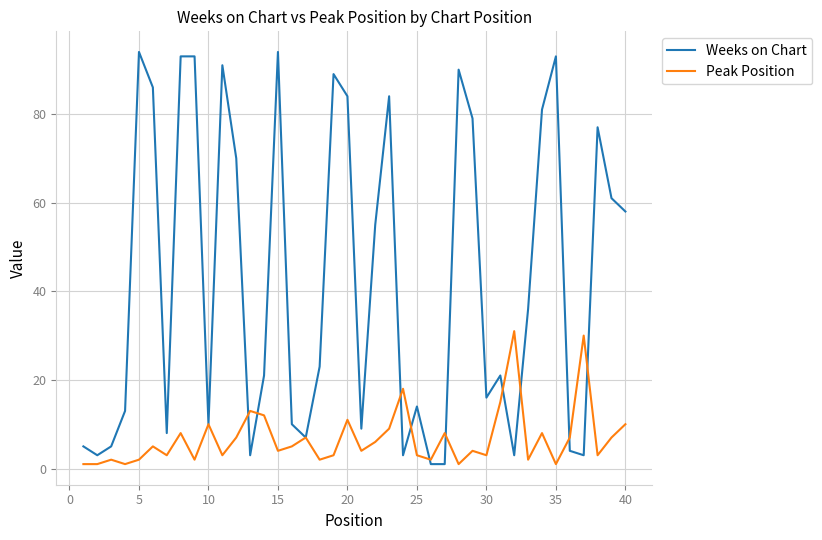

True or false: Weeks on Chart and Peak Position intersect in this chart.

True